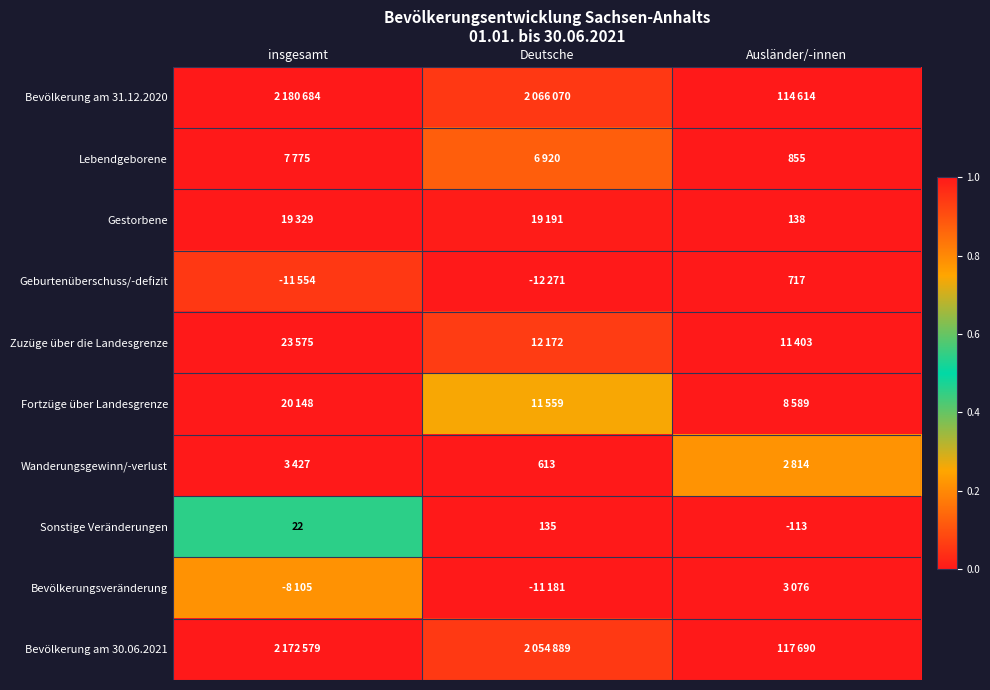

At which label is Fortzüge über Landesgrenze closest to 0?

Ausländer/-innen